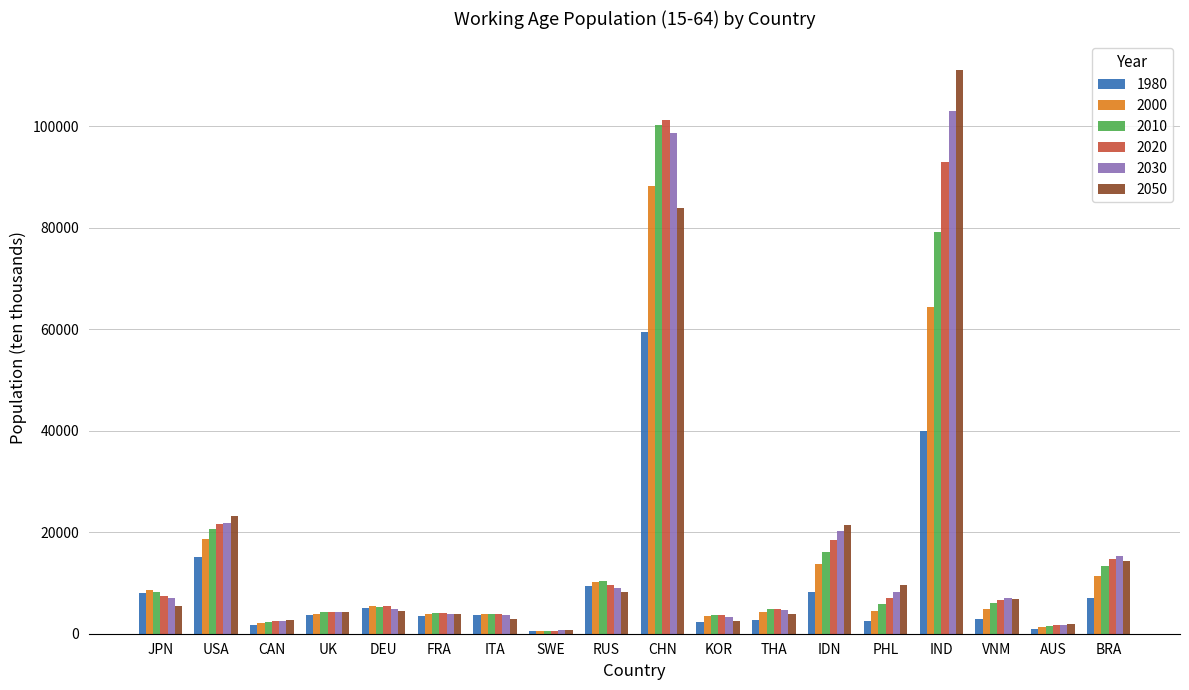

What is the sum of all 2010 values?

290382.2